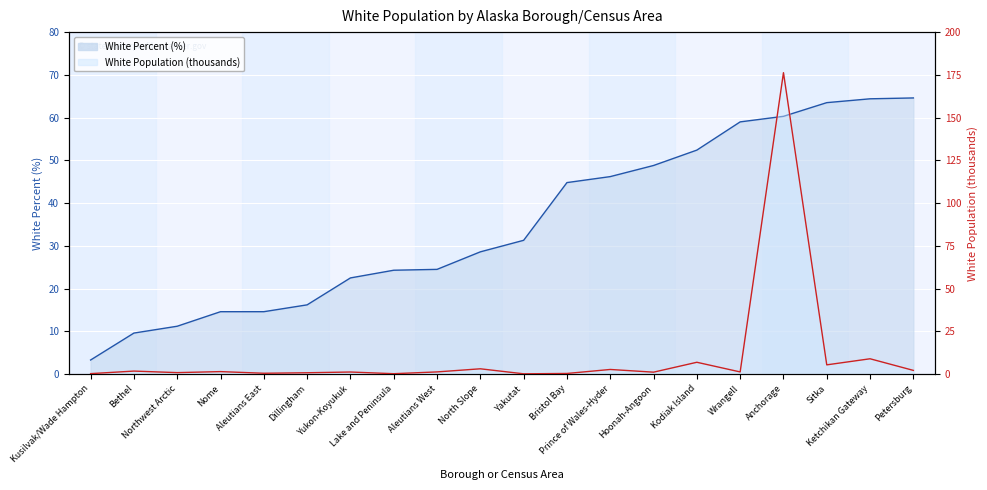

Is it true that White Population (thousands) equals 1.7 at Aleutians West?

False